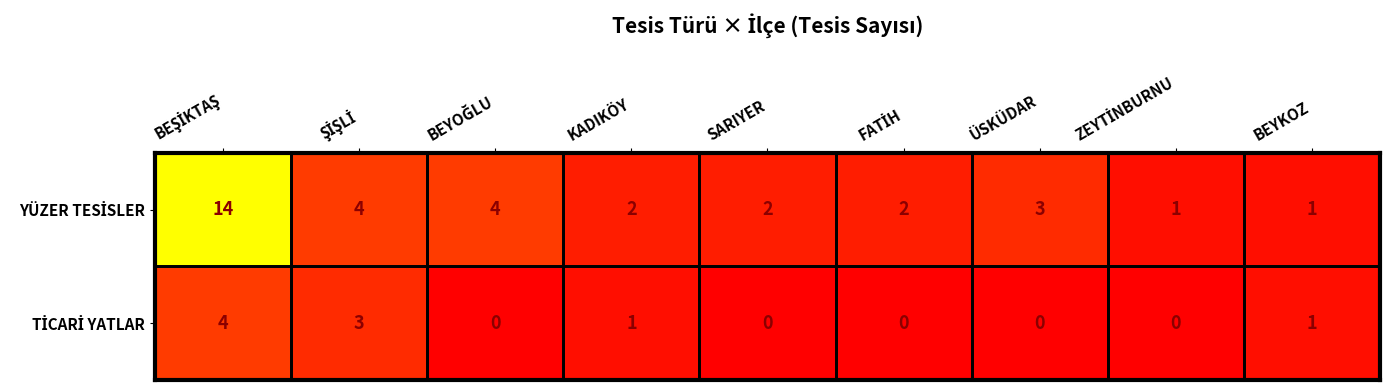

At how many categories does at least one series exceed 0?

9